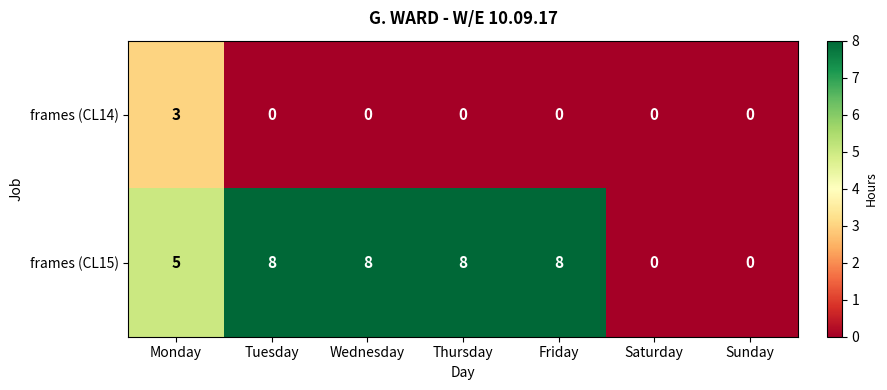

How many values in the frames (CL14) series exceed 0?

1